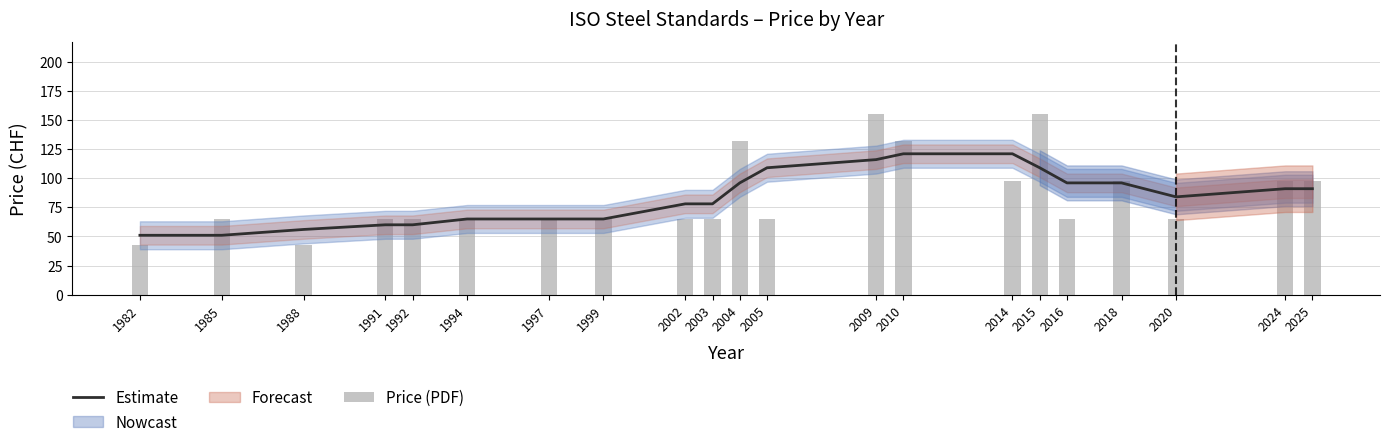

At 2015, list the series in order from smallest to largest.

Estimate, Price (PDF)